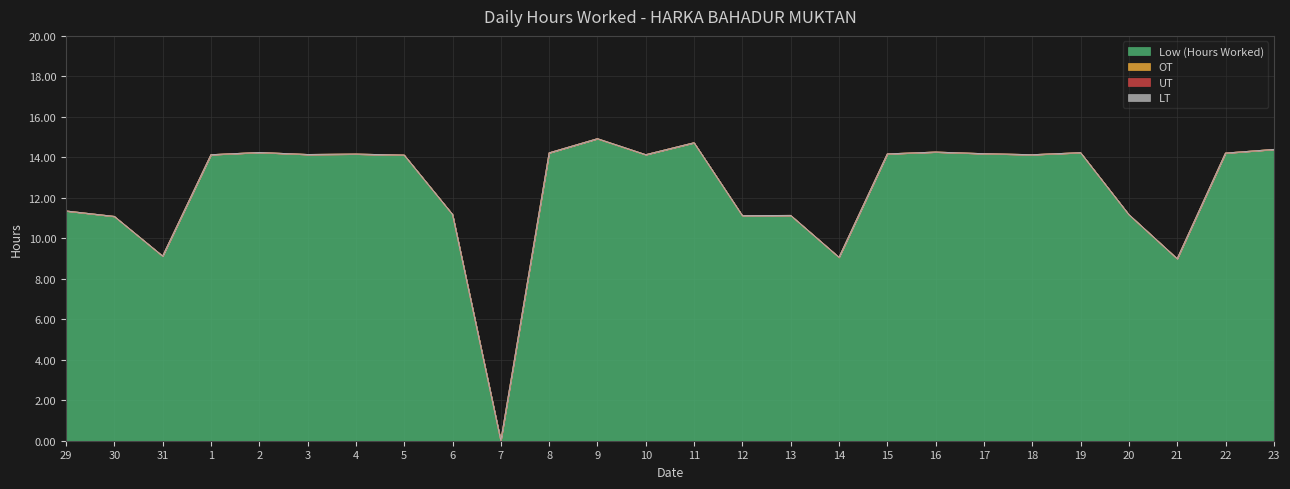

Between 7 and 16, which series saw the biggest shift?

Low (Hours Worked)